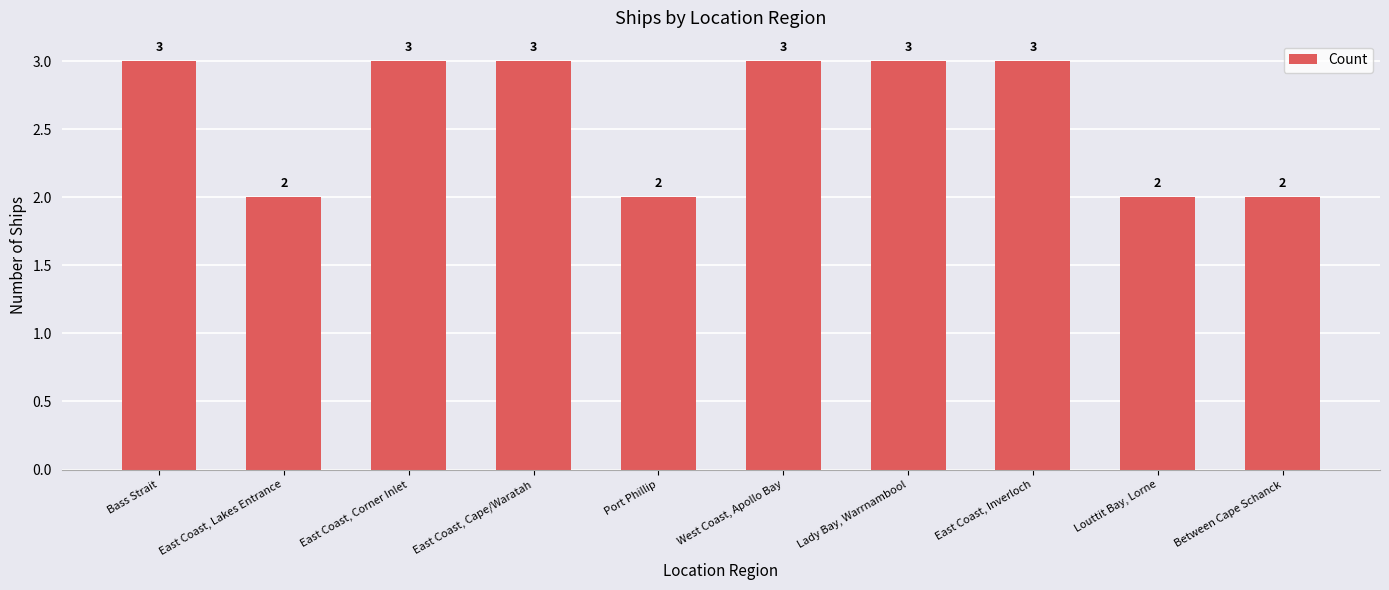

What is the difference between the second highest and second lowest values?

1